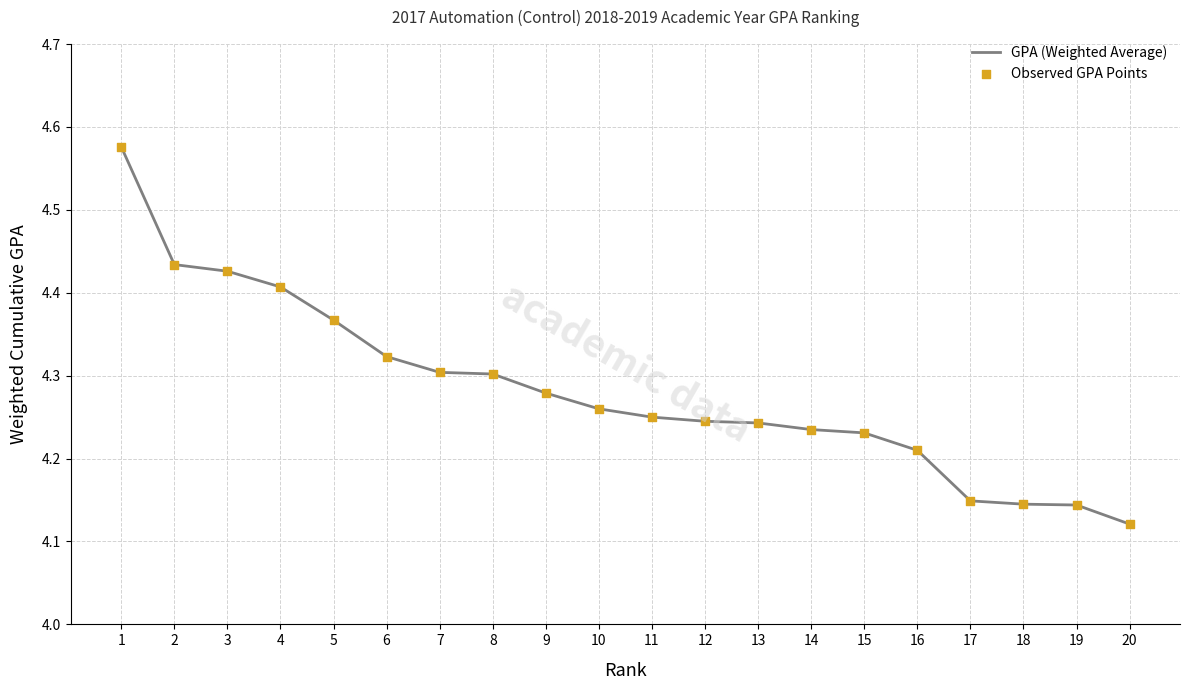

Which has a higher value, 4 or 19?

4